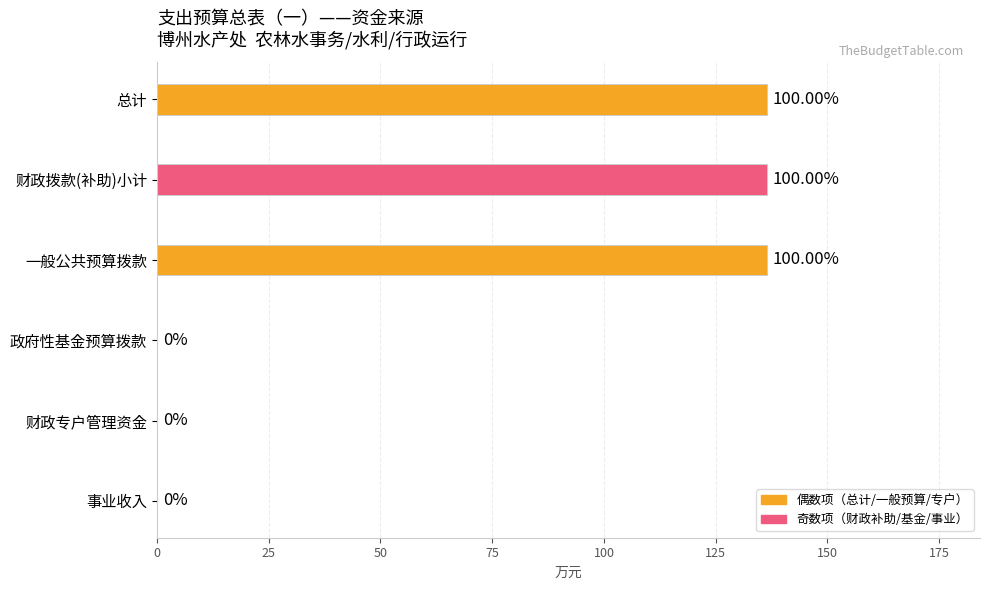

Approximately how many times larger is the value at 一般公共预算拨款 compared to 财政拨款(补助)小计?

1.0